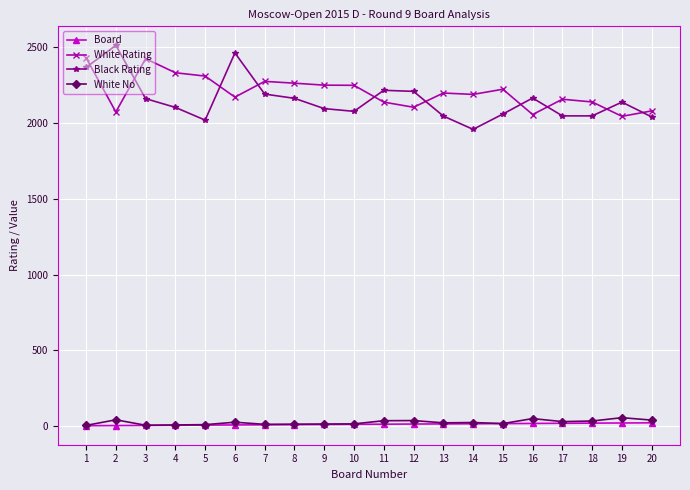

How many series are shown in this chart?

4